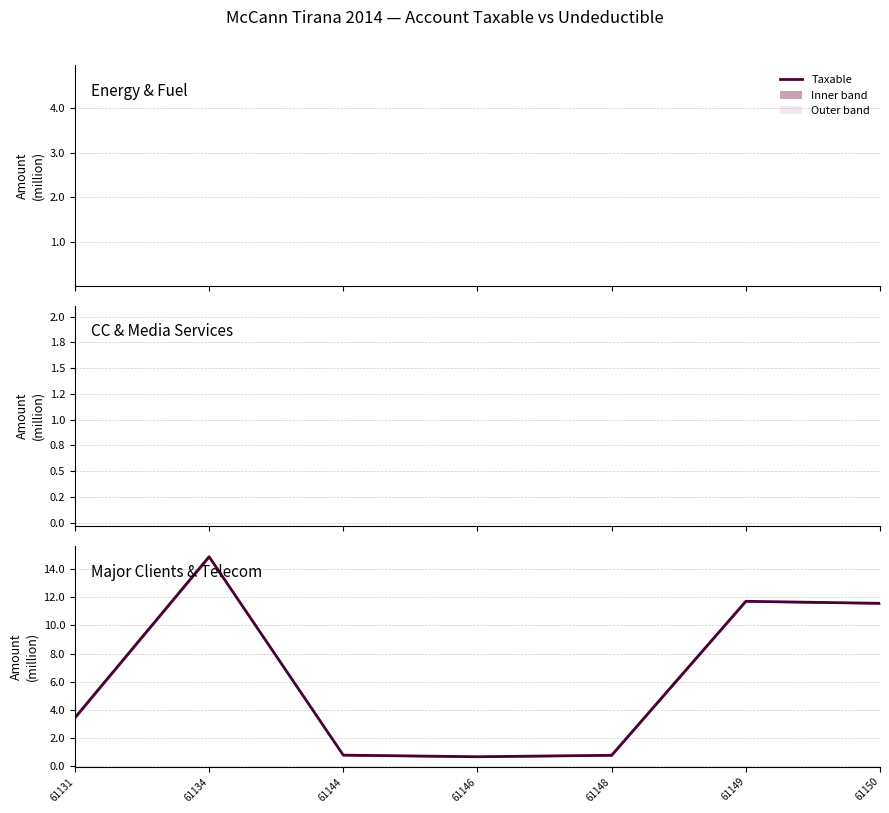

At which category does the chart reach its minimum across all series?

61146